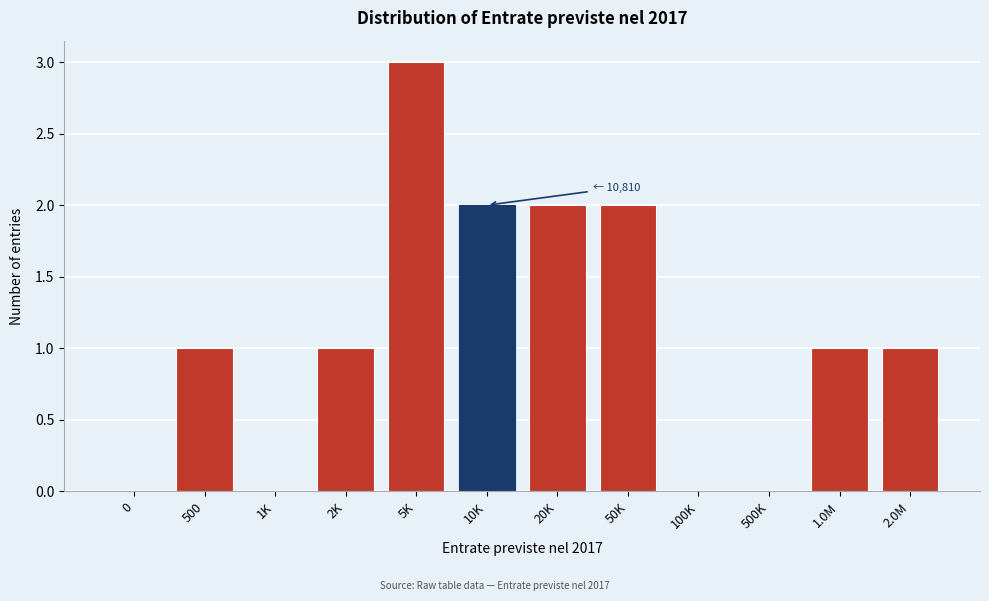

Reading right to left, list all the values displayed in this chart.

2.0M=1	1.0M=1	500K=0	100K=0	50K=2	20K=2	10K=2	5K=3	2K=1	1K=0	500=1	0=0